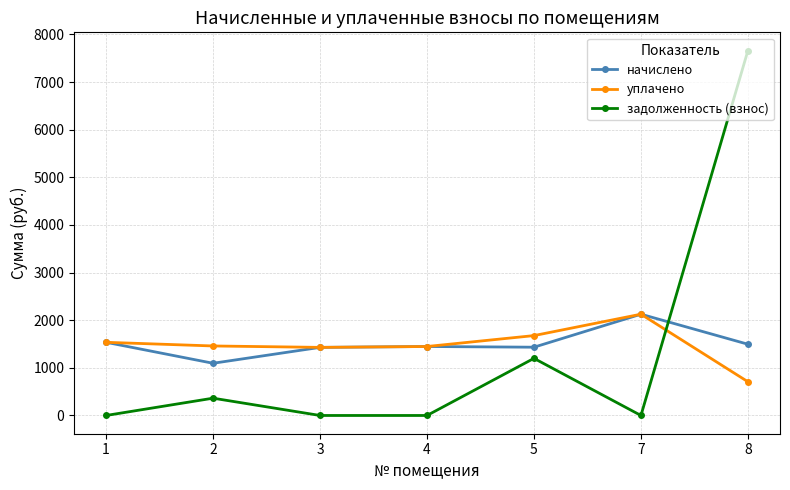

The задолженность (взнос) series shows 2422.6 at 1. True or false?

False